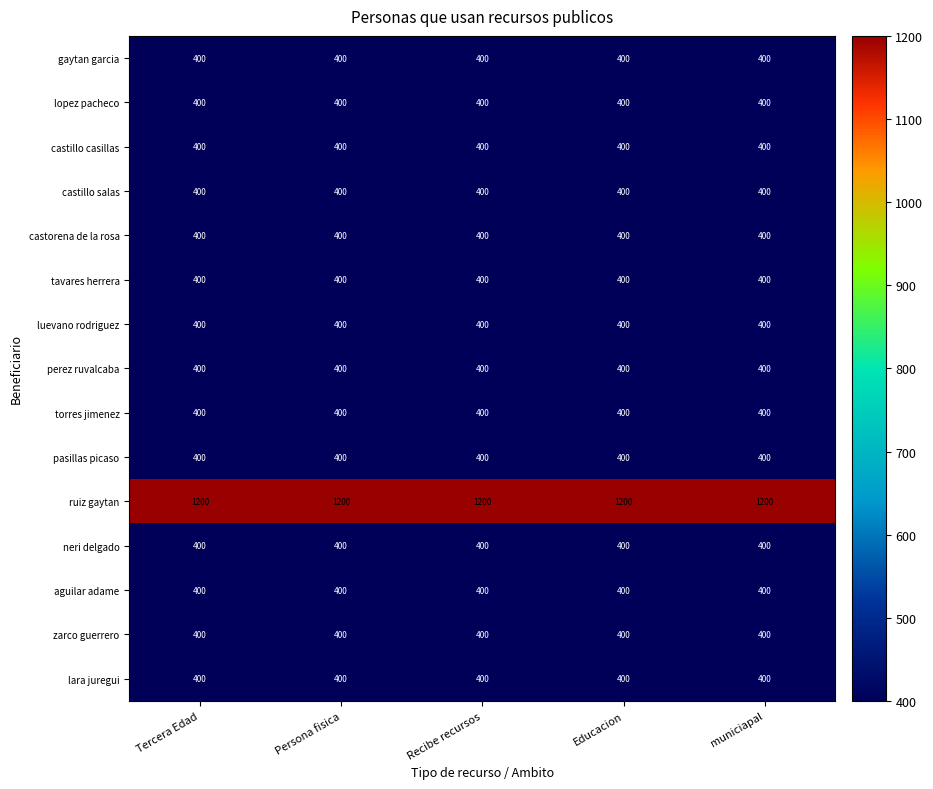

What is the spread (max minus min) of values at Tercera Edad?

800